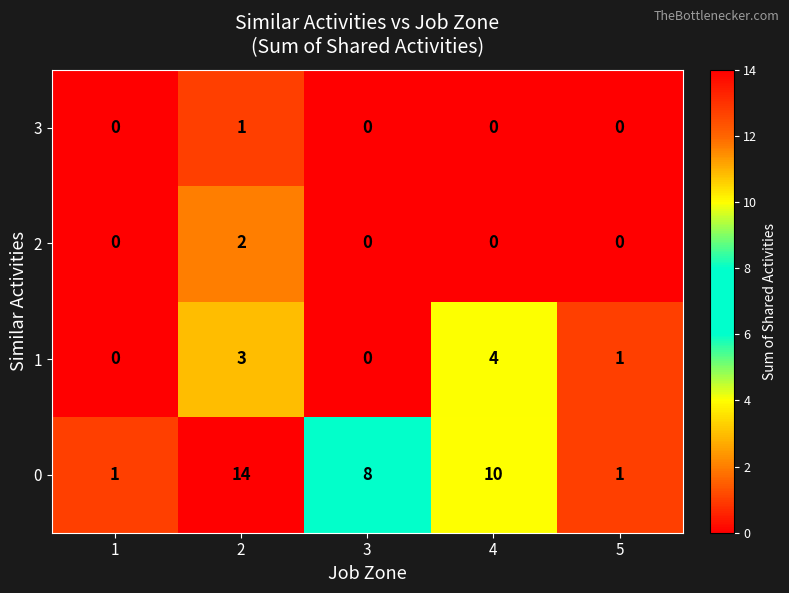

List the series in order of their peak value, lowest first.

3, 2, 1, 0